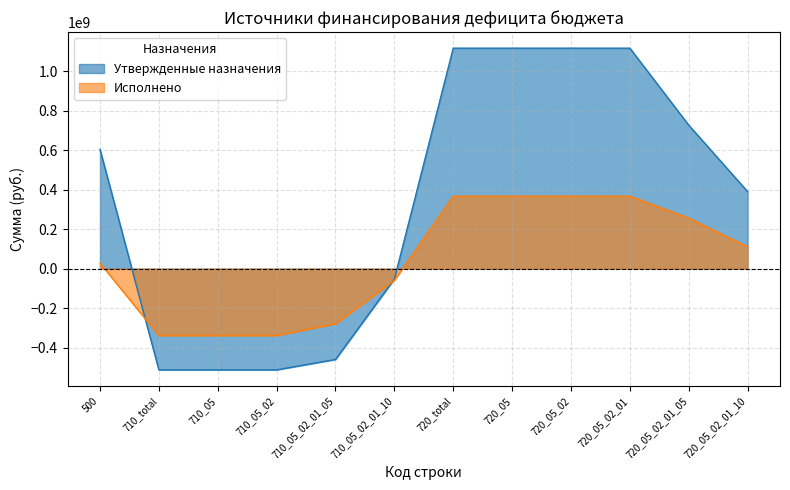

Is the value of Исполнено at 720_05_02_01_10 greater than the value of Утвержденные назначения at 720_05?

No